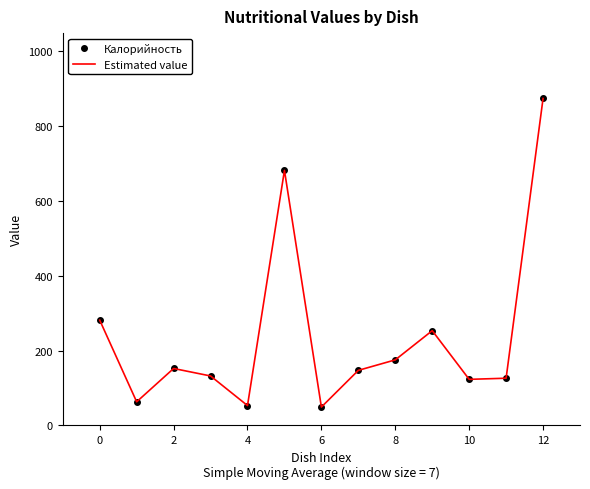

True or false: Estimated value and Калорийность cross at least once.

False